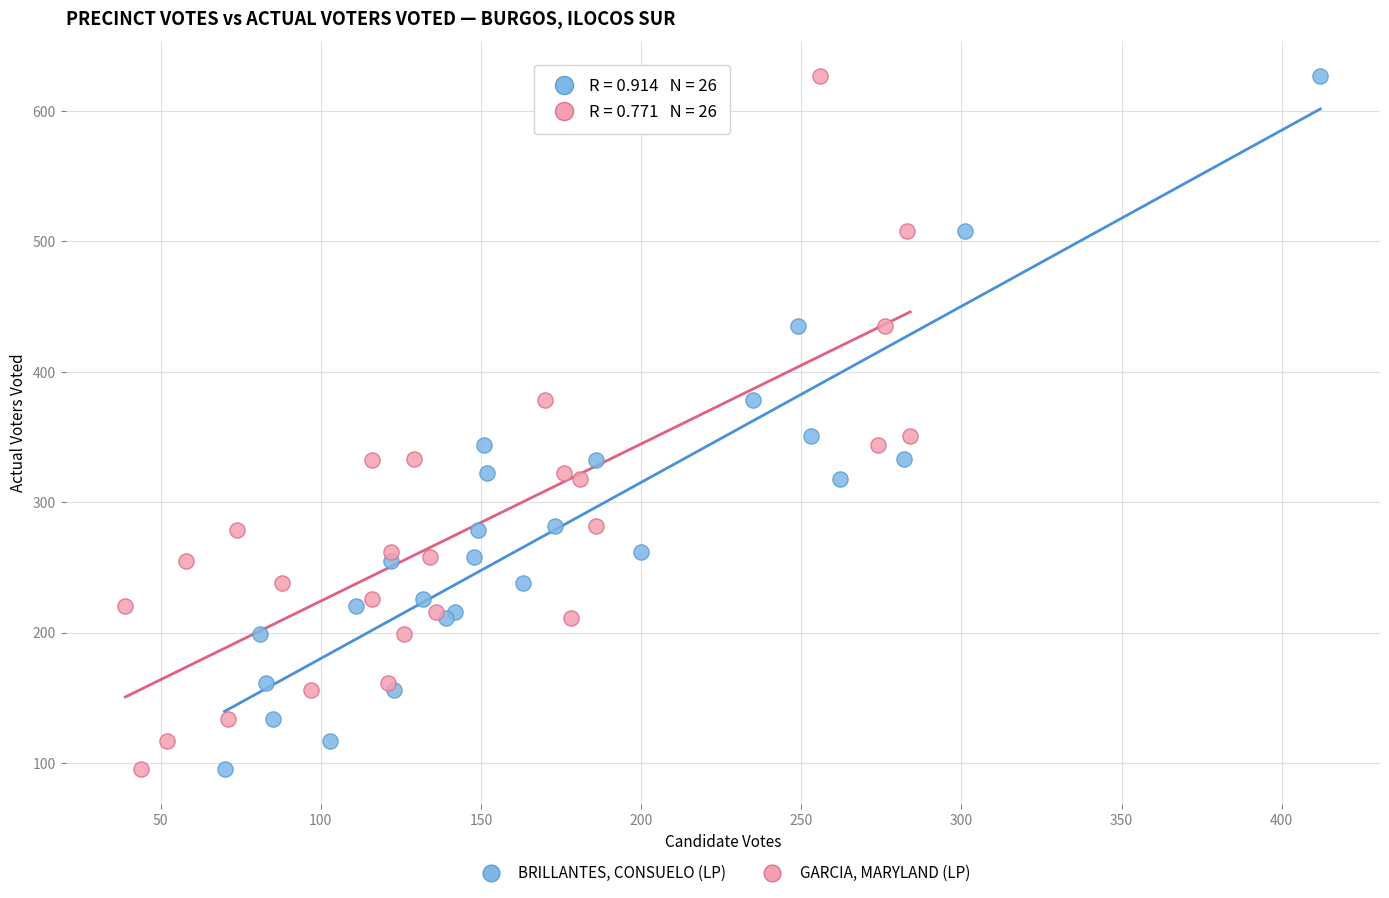

What are all the series names shown in the legend?

BRILLANTES, CONSUELO (LP), GARCIA, MARYLAND (LP)